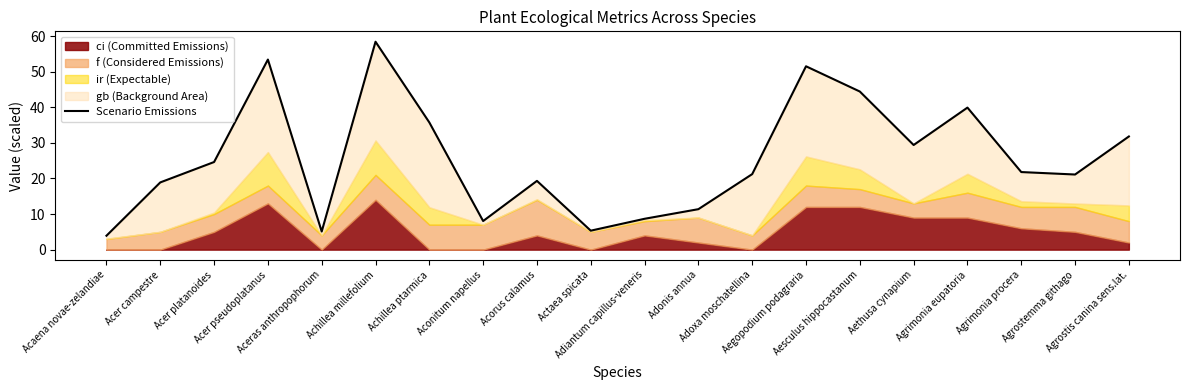

At which category does the data reach its first local valley?

Aceras anthropophorum